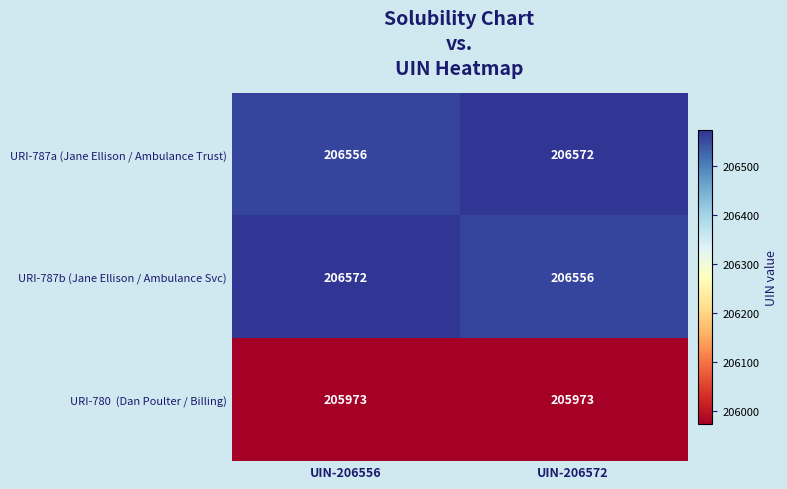

What is the difference between the maximum and minimum values in the URI-787b (Jane Ellison / Ambulance Svc) series?

16